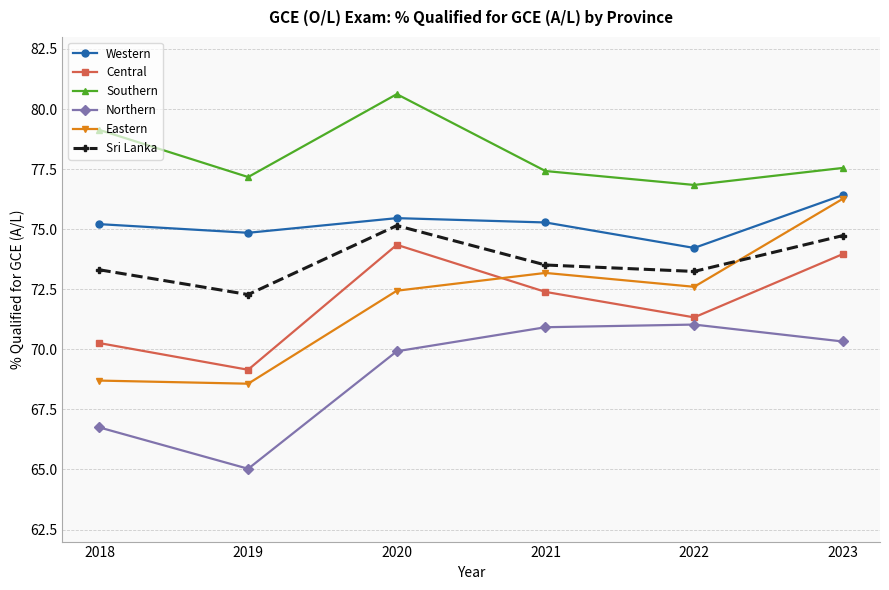

Is it true that Western equals 74.8 at 2019?

True